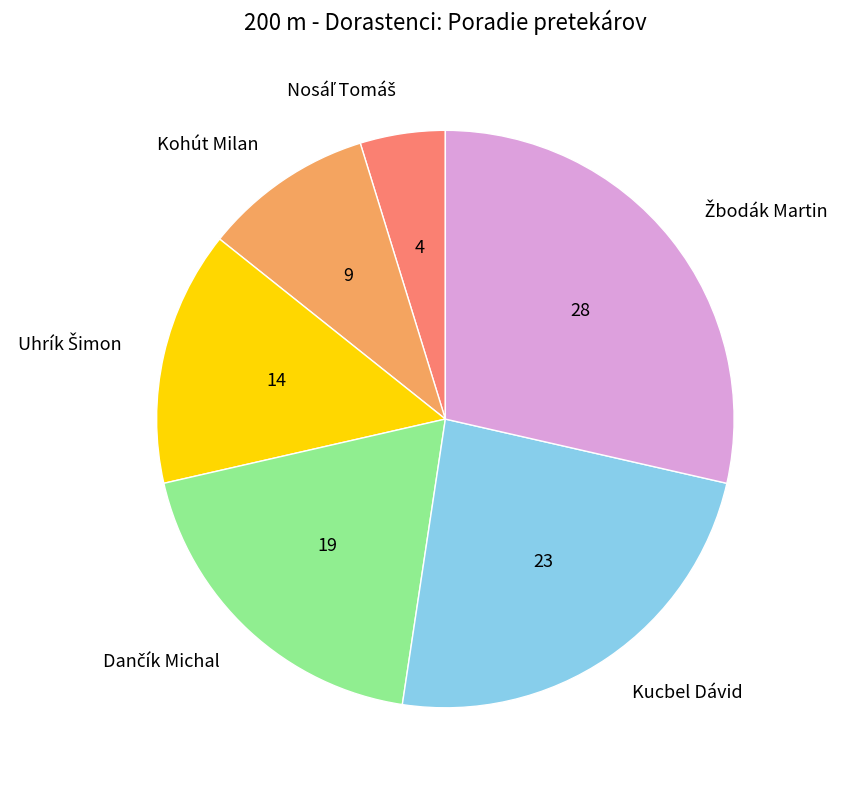

The Kucbel Dávid slice represents 24% of the pie. True or false?

True